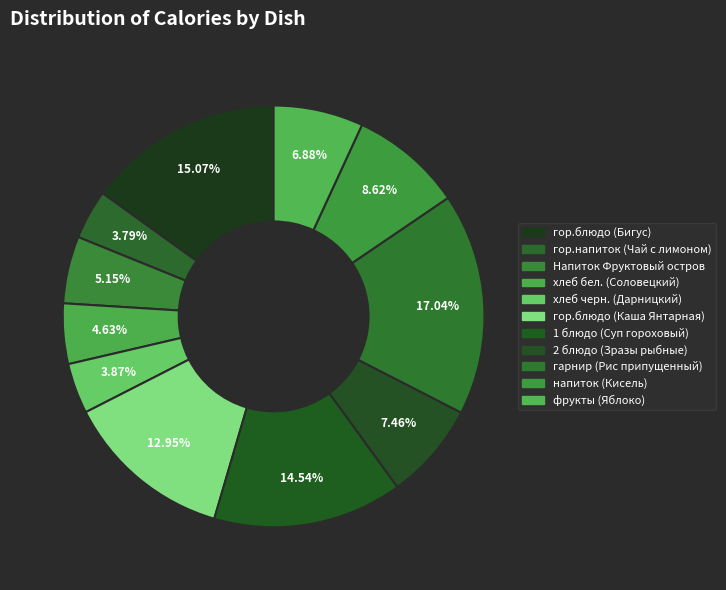

To the nearest percent, what is the combined percentage of 1 блюдо (Суп гороховый) and гарнир (Рис припущенный)?

32%